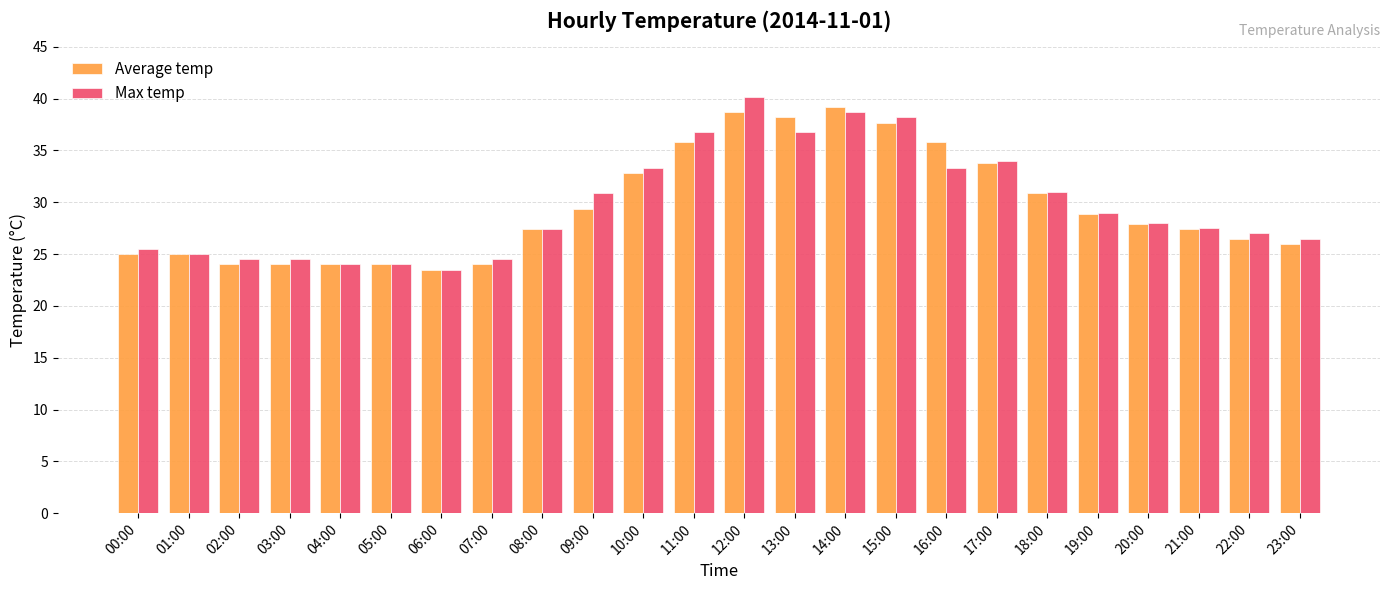

What is the average value of the Max temp series?

29.8